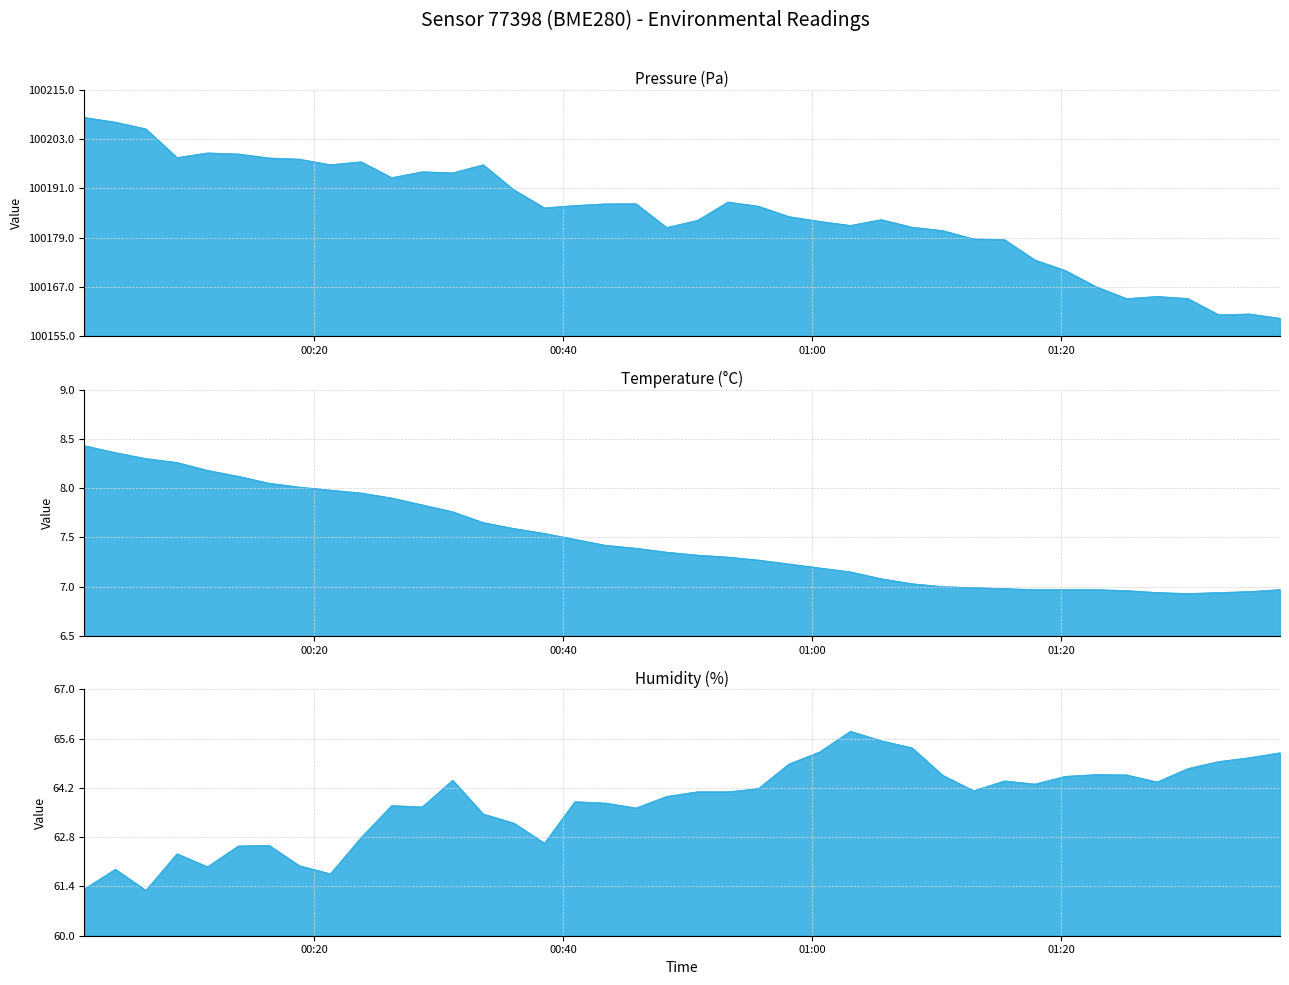

True or false: humidity has more than 0 interior local peaks.

True